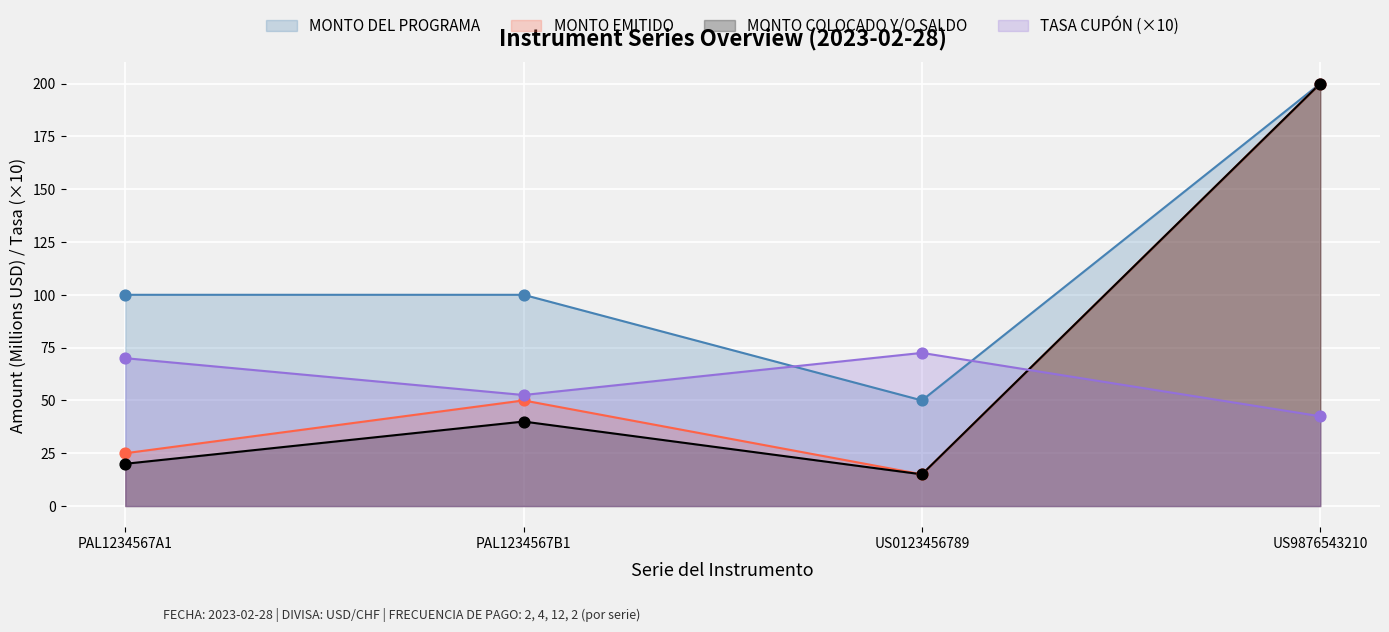

Which series reaches the minimum Y coordinate?

MONTO EMITIDO